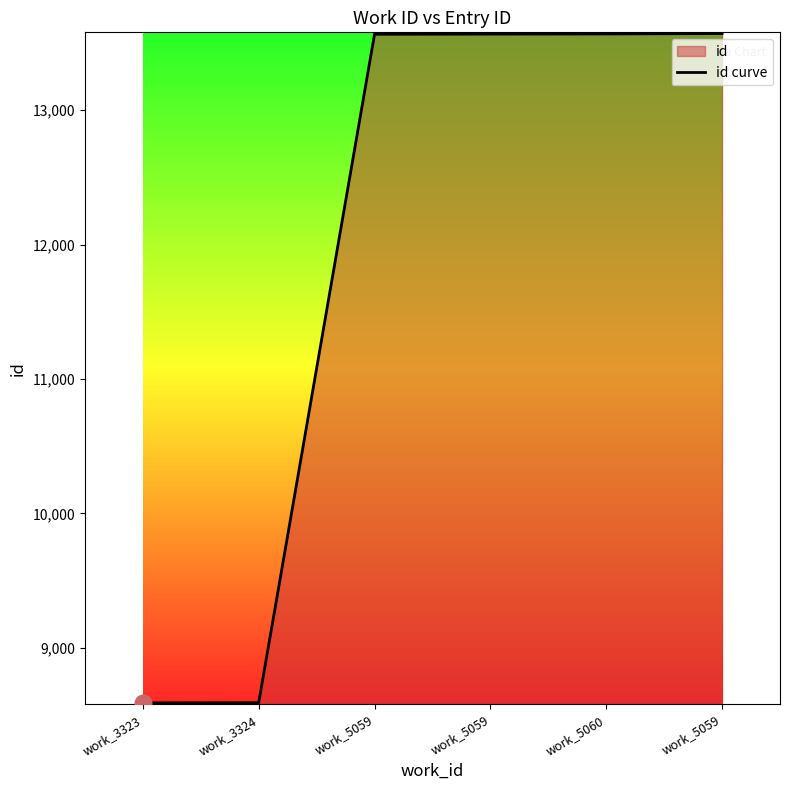

What is the difference between the values at work_5060 and work_5059?

1